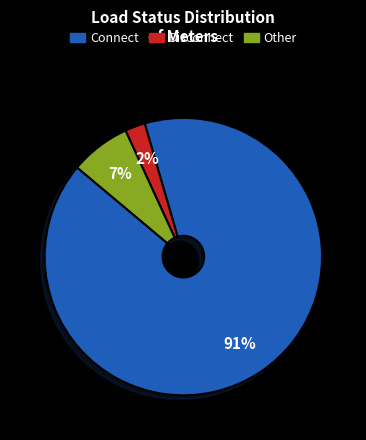

To the nearest percent, what is the average slice percentage?

33%